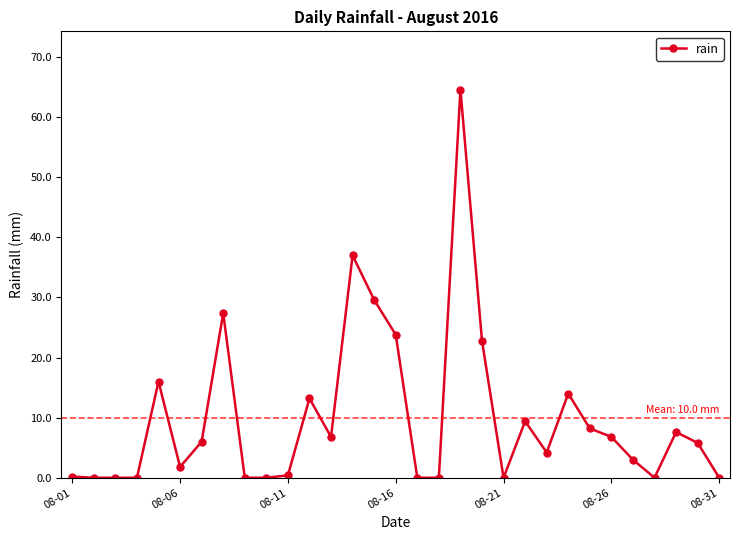

What is the value of the 14th point from the left?

37.0